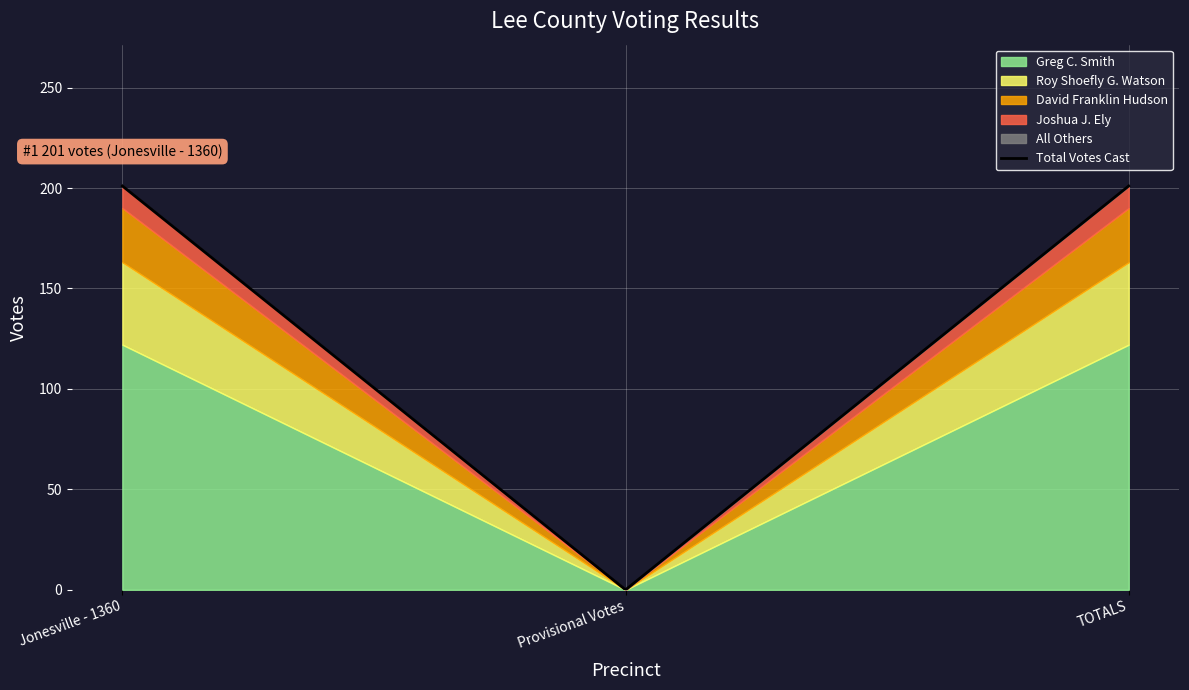

Which label corresponds to the smallest value in the chart?

Provisional Votes